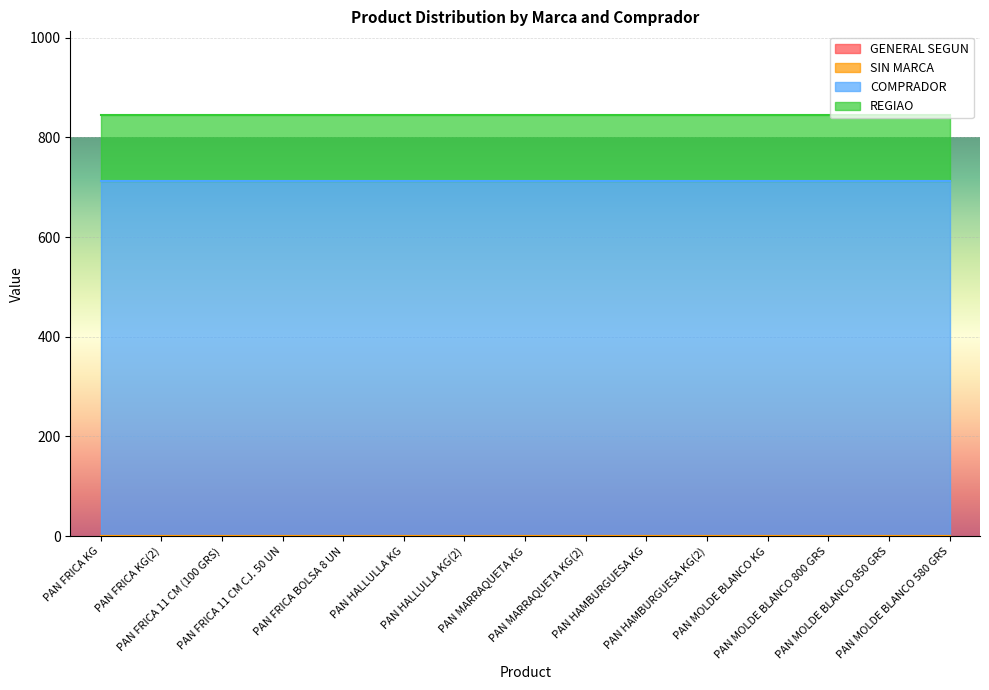

What is the highest value of the REGIAO series?

131